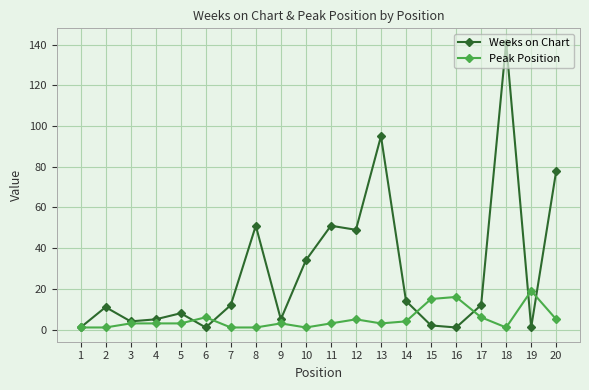

Which series has the largest range (max minus min)?

Weeks on Chart